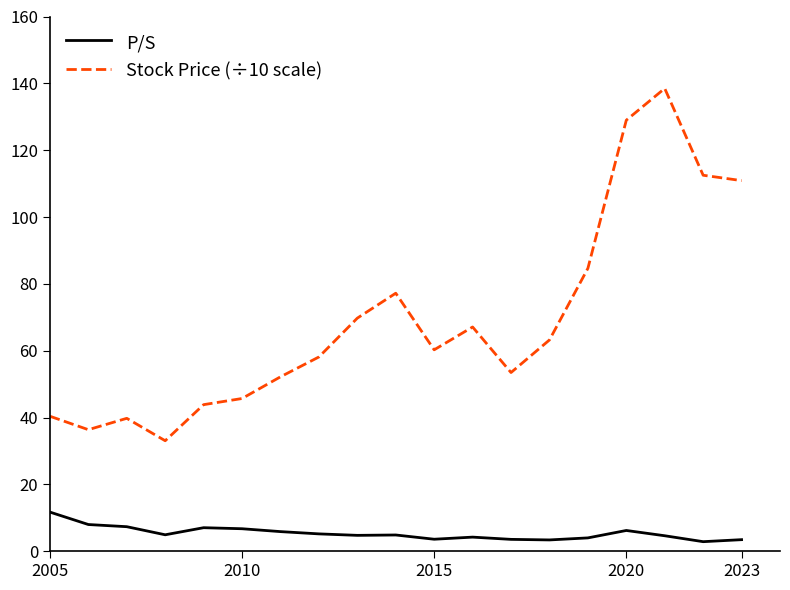

True or false: P/S and Stock Price (÷10 scale) intersect in this chart.

False